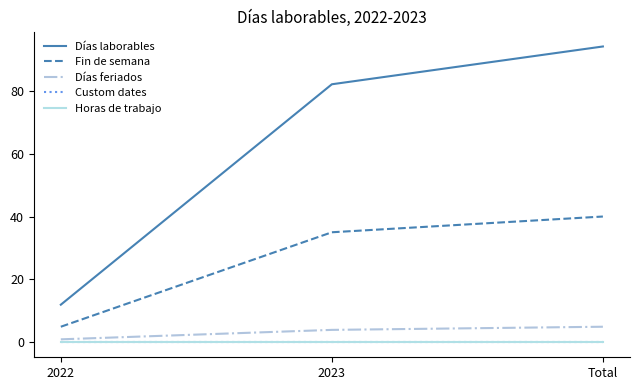

Reading right to left, what are all the values shown in this chart?

Días laborables: Total=94	2023=82	2022=12
Fin de semana: Total=40	2023=35	2022=5
Días feriados: Total=5	2023=4	2022=1
Custom dates: Total=0	2023=0	2022=0
Horas de trabajo: Total=0	2023=0	2022=0